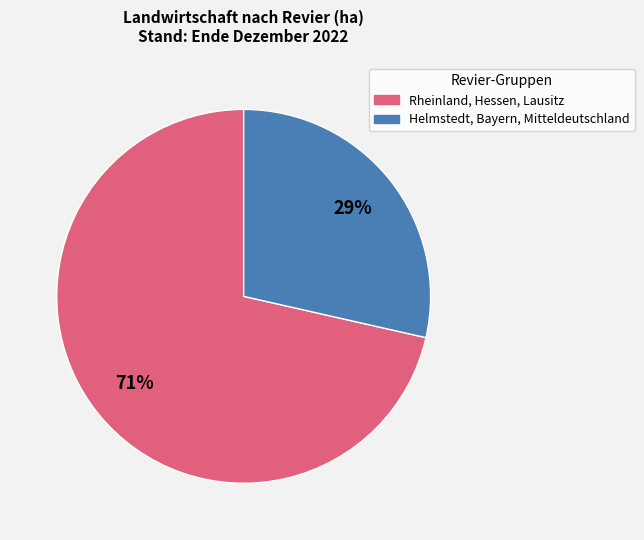

To the nearest percent, what is the average slice percentage?

50%